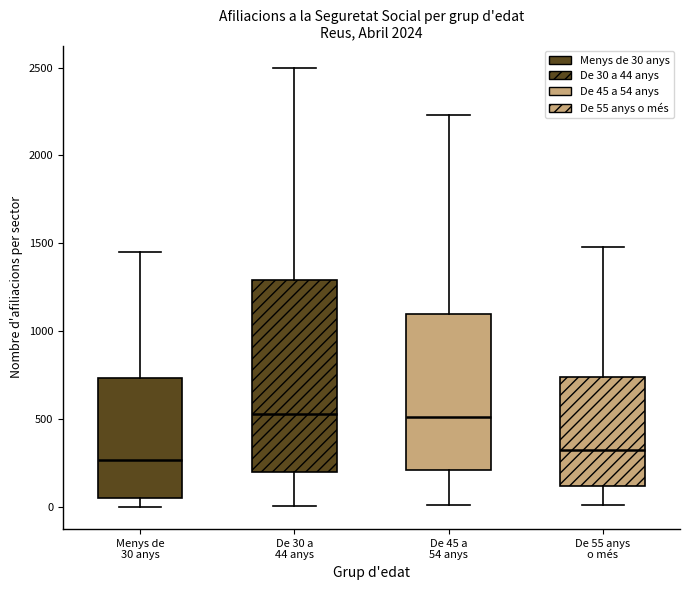

Reading left to right, read every box against the y-axis: the position of its median line, the range the box covers, and the ends of its whiskers. The values are not printed on the chart, so give them approximately, as read against the axis.

Menys de 30 anys: median 250, box 50 to 750, whiskers 0 to 1450
De 30 a 44 anys: median 550, box 200 to 1300, whiskers 0 to 2500
De 45 a 54 anys: median 500, box 200 to 1100, whiskers 0 to 2250
De 55 anys o més: median 350, box 100 to 750, whiskers 0 to 1500